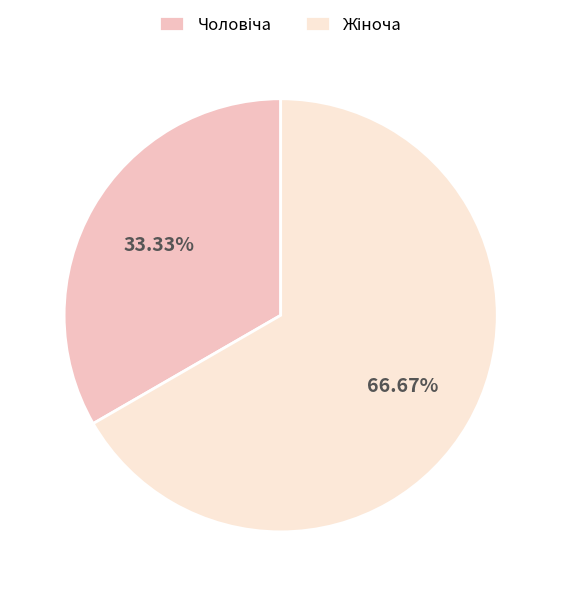

Is there any slice that represents more than half of the pie?

Yes